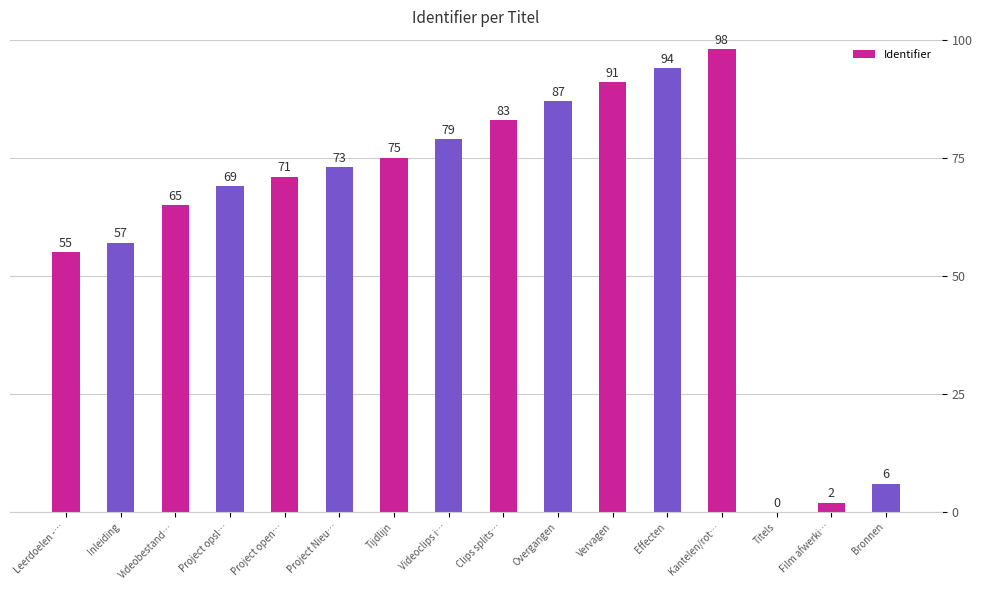

What is the maximum value shown in the chart?

98